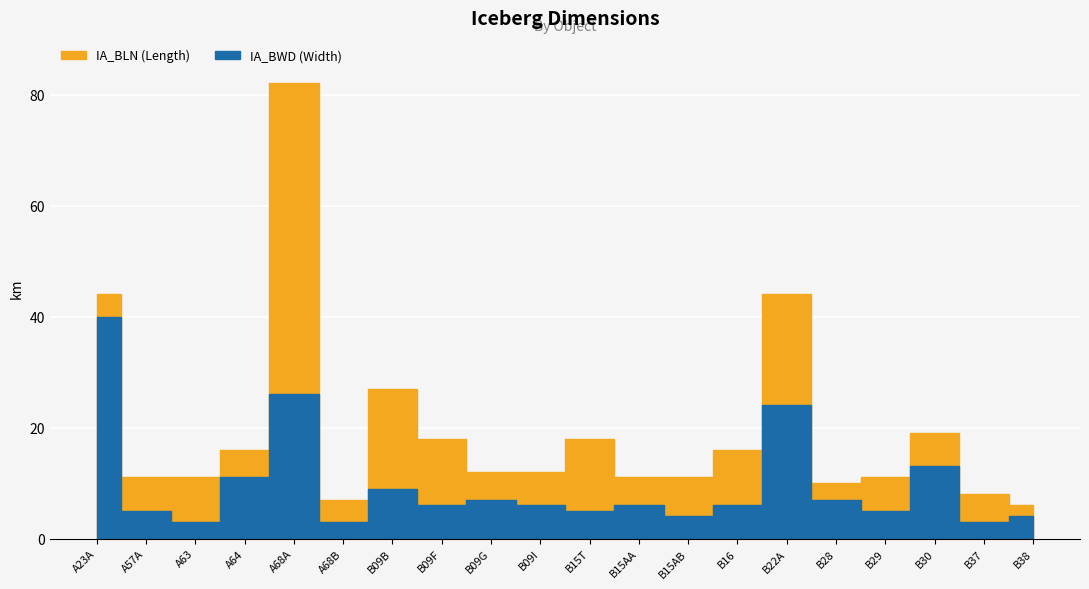

Which label corresponds to the largest value in the chart?

A68A